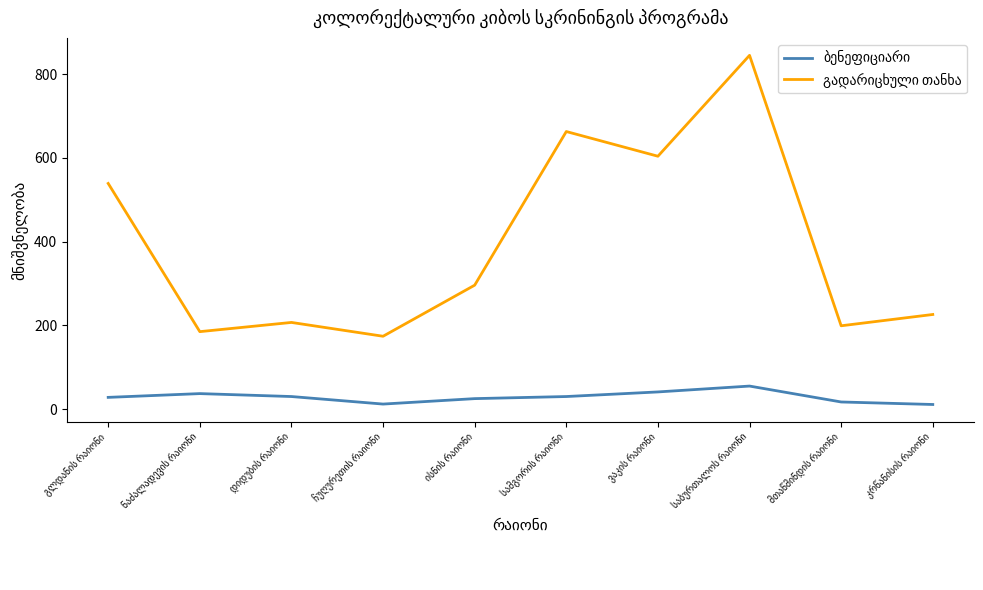

At how many categories does at least one series exceed 403?

4